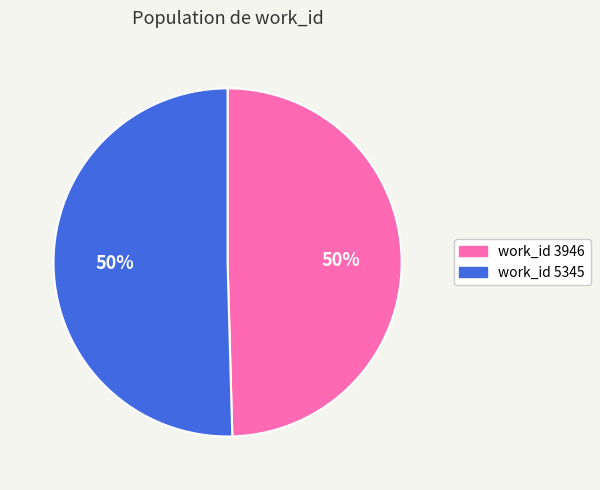

To the nearest percent, what is the average slice percentage?

50%